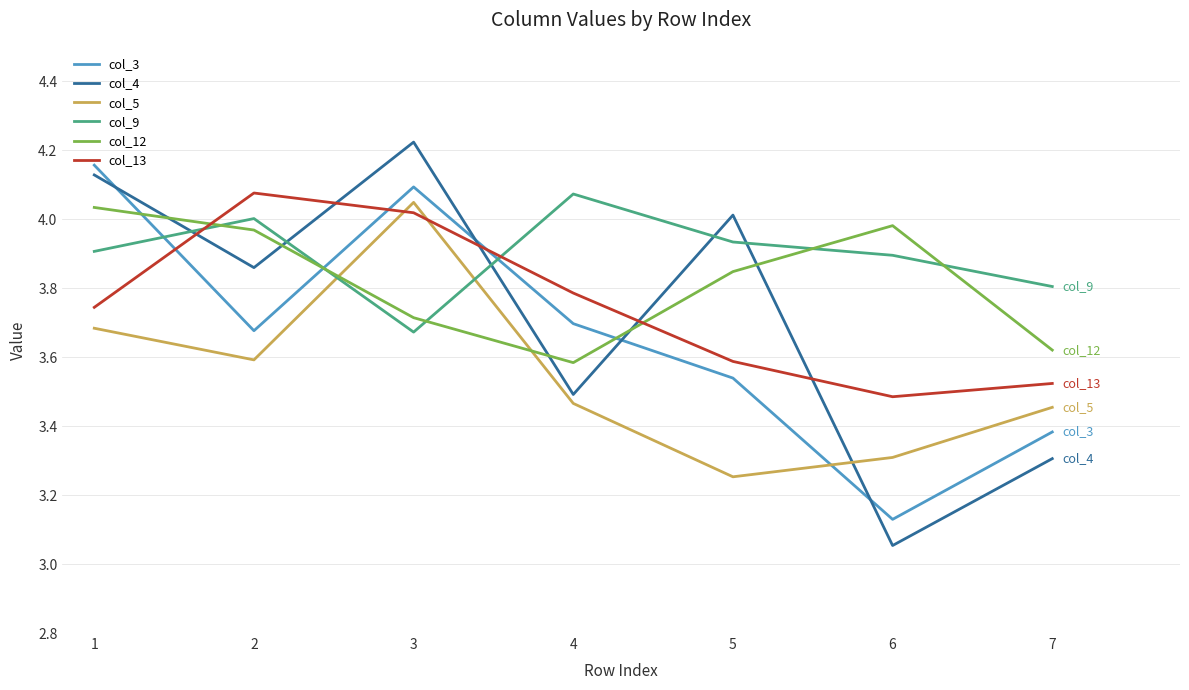

What is the sum of the col_4 values at 7 and 5?

7.3